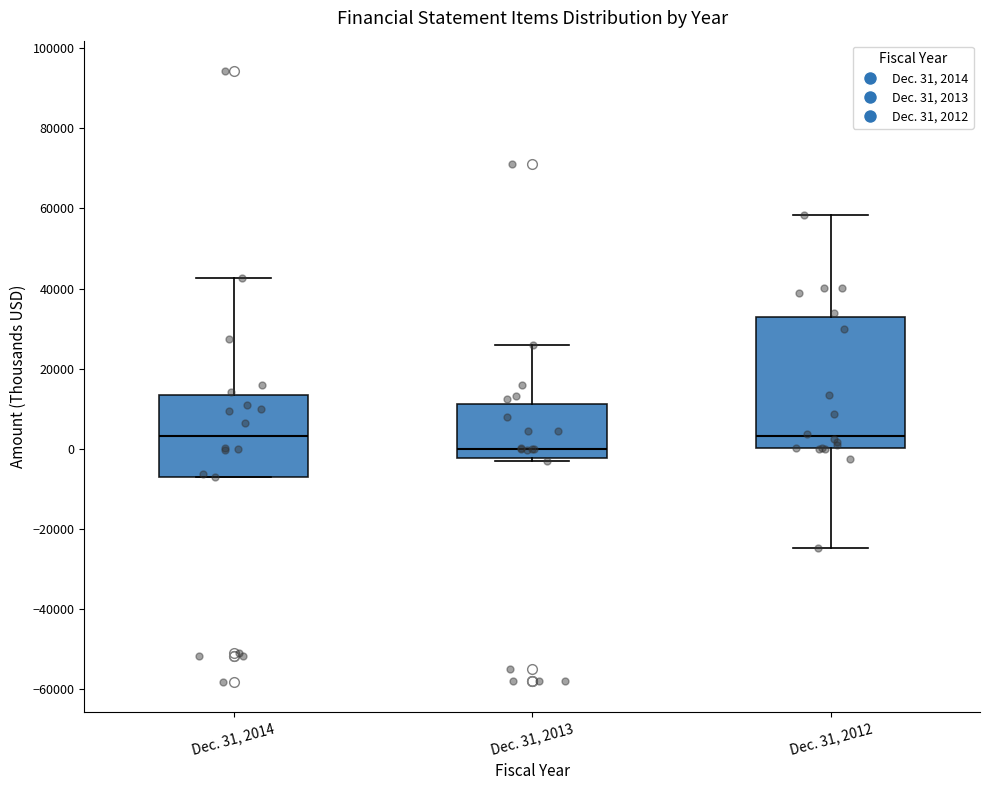

Which box is the tallest, from its lower edge to its upper edge?

Dec. 31, 2012